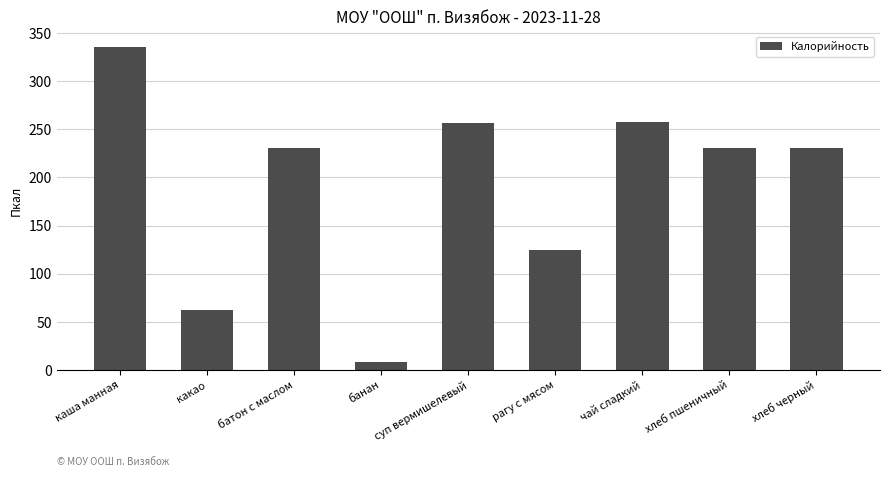

True or false: the data shows 195 at рагу с мясом.

False